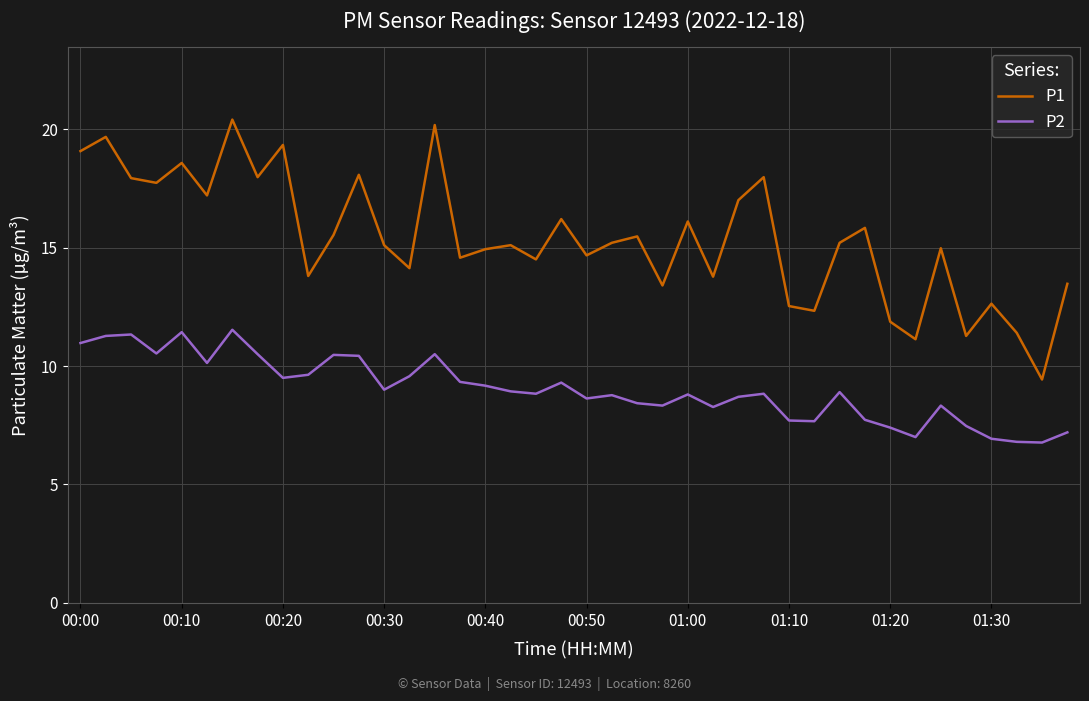

Rank the series by their average value, from lowest to highest.

P2, P1